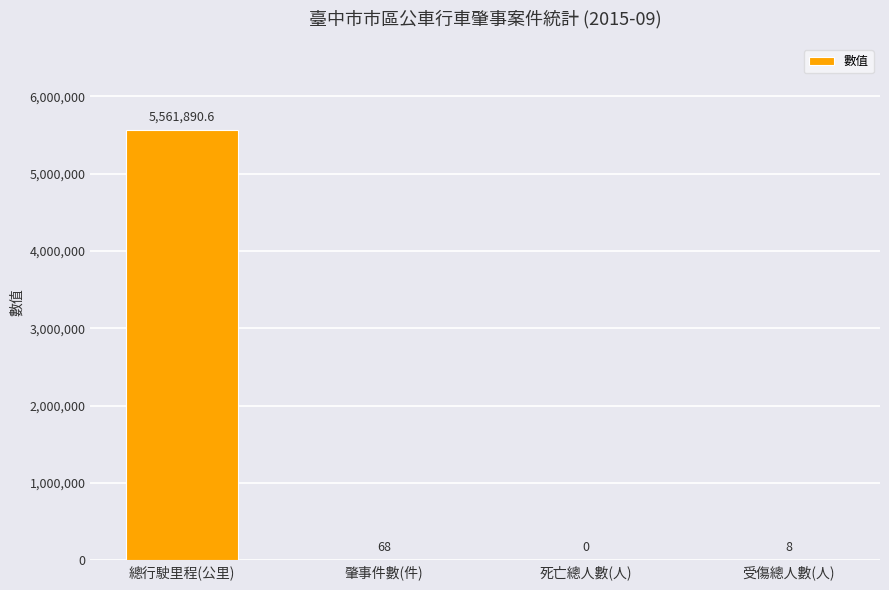

What is the change in value from 死亡總人數(人) to 受傷總人數(人)?

+8.0